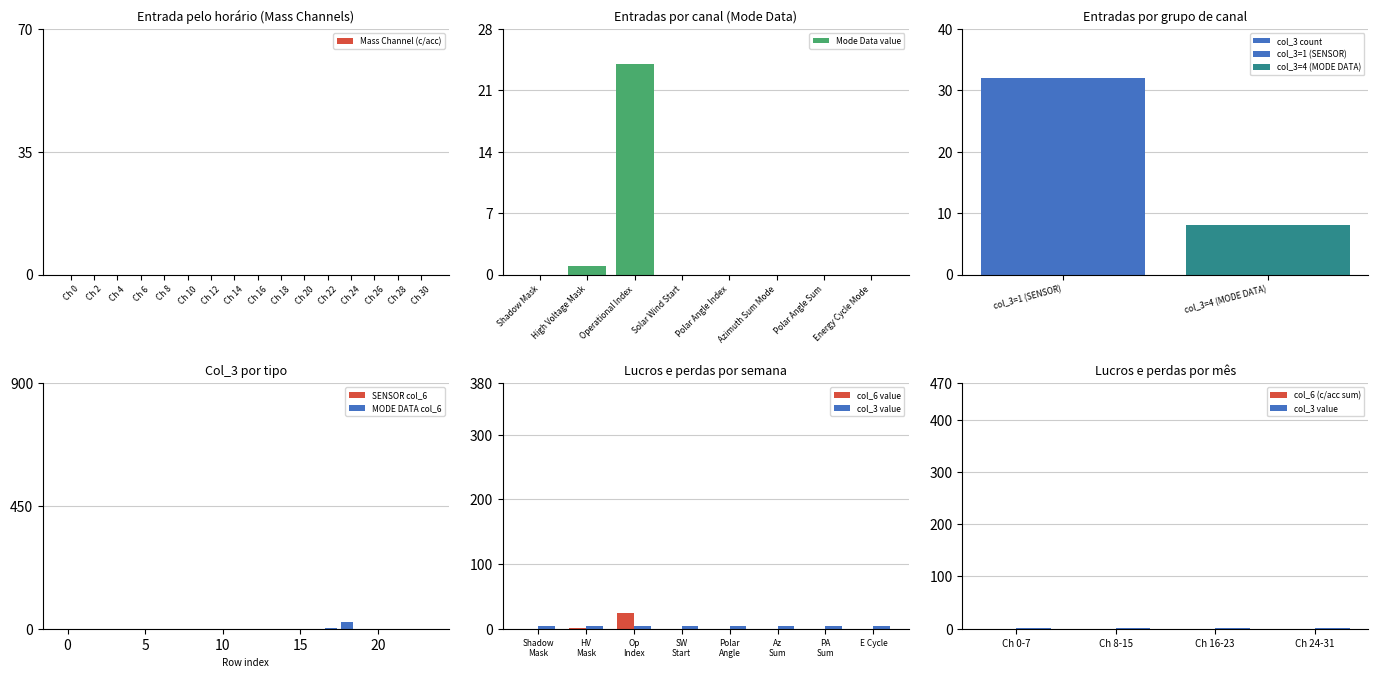

What is the maximum value for Mode Data value?

24